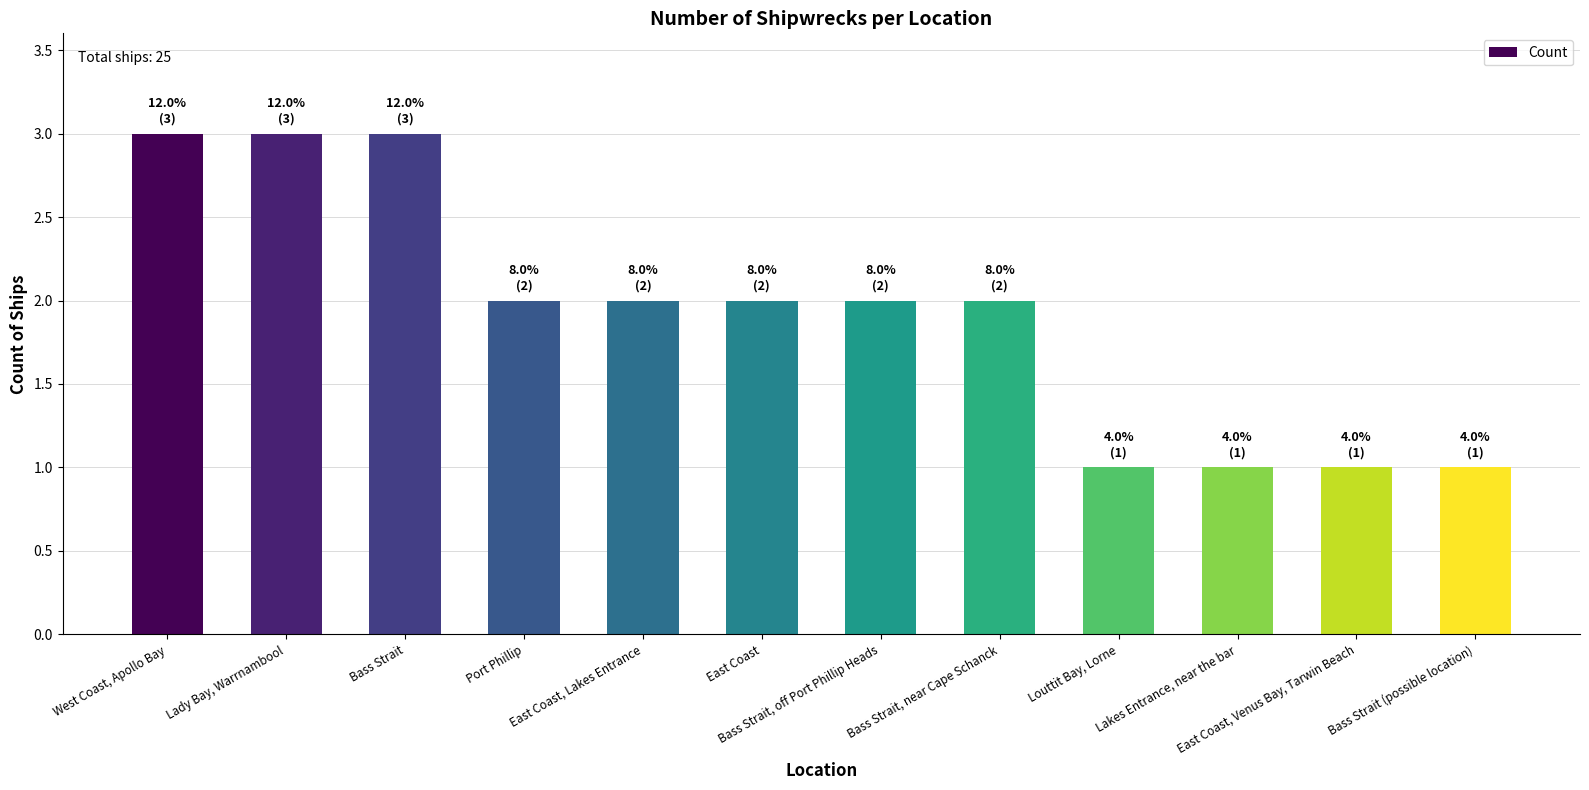

What is the difference between the values at East Coast, Lakes Entrance and West Coast, Apollo Bay?

1